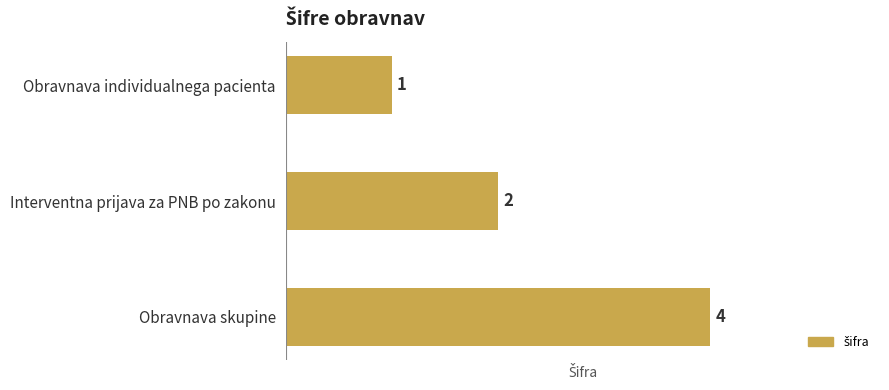

Rank the categories by value from highest to lowest.

Obravnava skupine, Interventna prijava za PNB po zakonu, Obravnava individualnega pacienta